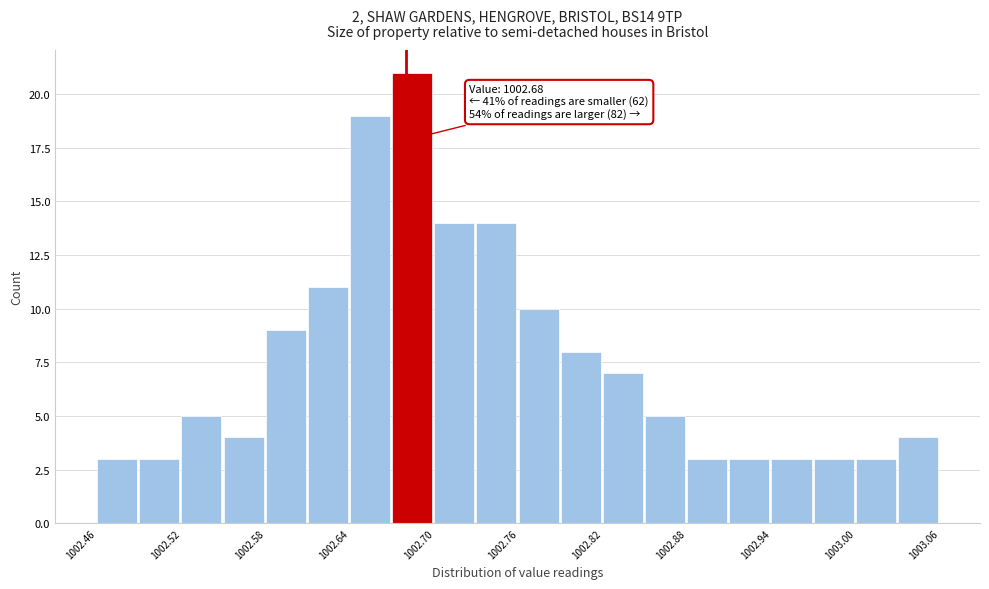

Around what value on the x-axis is the tallest bar? Give the approximate position of its centre, as read against the axis.

1002.68